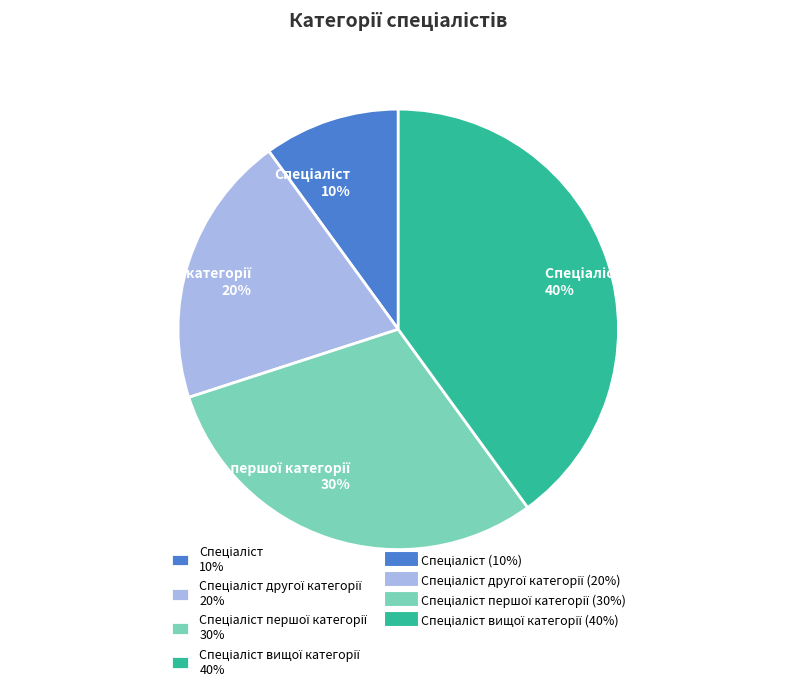

Does any single category account for the majority?

No